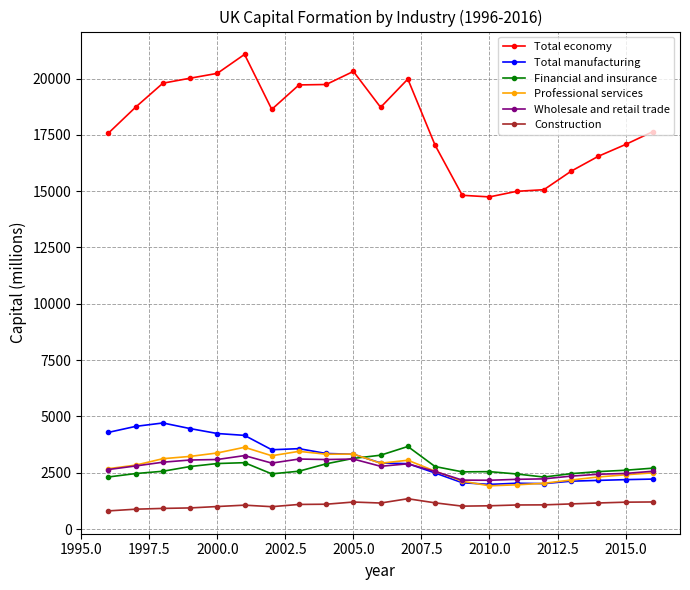

What is the maximum value for Total manufacturing?

4708.0